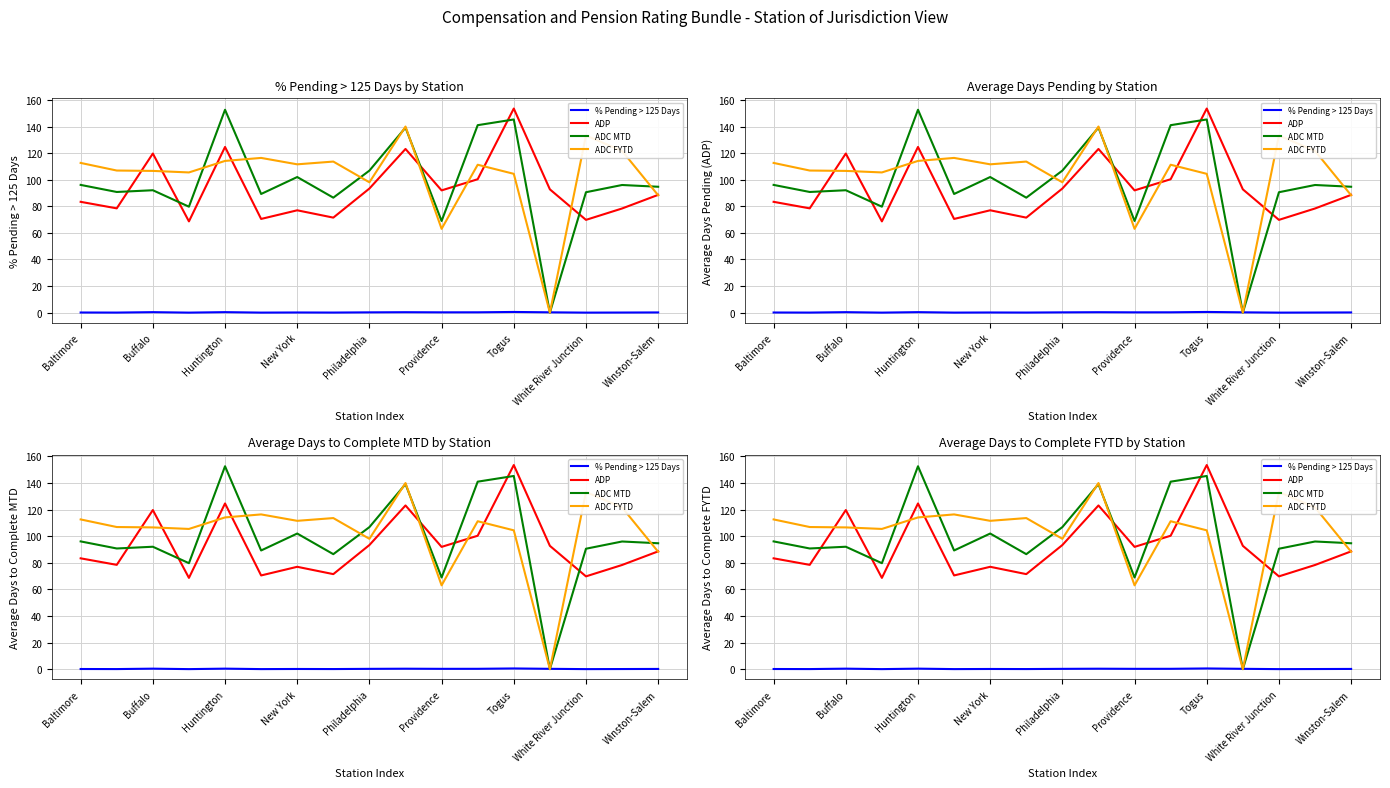

List the series in order of their peak value, lowest first.

% Pending > 125 Days, ADC FYTD, ADC MTD, ADP